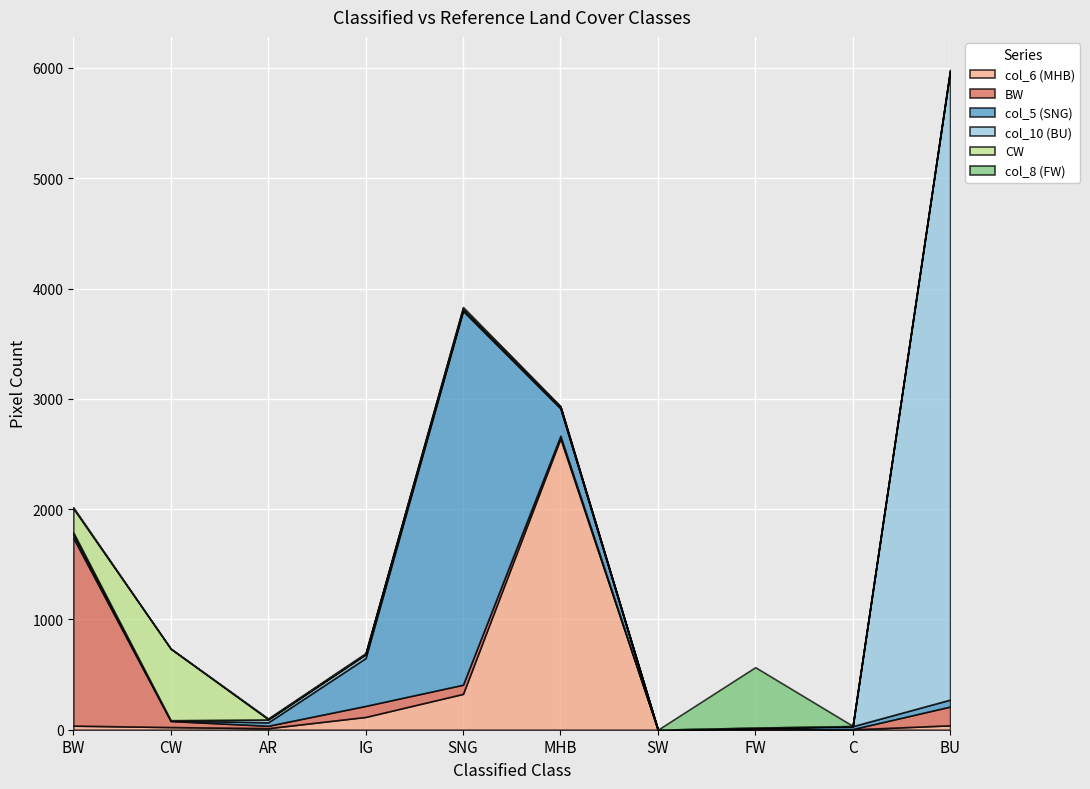

Reading left to right, what are all the values shown in this chart?

col_6 (MHB): BW=37	CW=24	AR=14	IG=116	SNG=325	MHB=2641	SW=0	FW=0	C=3	BU=40
BW: BW=1704	CW=55	AR=22	IG=100	SNG=83	MHB=24	SW=0	FW=13	C=3	BU=170
col_5 (SNG): BW=34	CW=6	AR=31	IG=434	SNG=3390	MHB=249	SW=0	FW=4	C=26	BU=63
col_10 (BU): BW=15	CW=1	AR=26	IG=33	SNG=7	MHB=9	SW=0	FW=2	C=1	BU=5702
CW: BW=218	CW=649	AR=3	IG=4	SNG=16	MHB=7	SW=0	FW=0	C=0	BU=1
col_8 (FW): BW=9	CW=0	AR=6	IG=8	SNG=12	MHB=4	SW=0	FW=548	C=2	BU=6